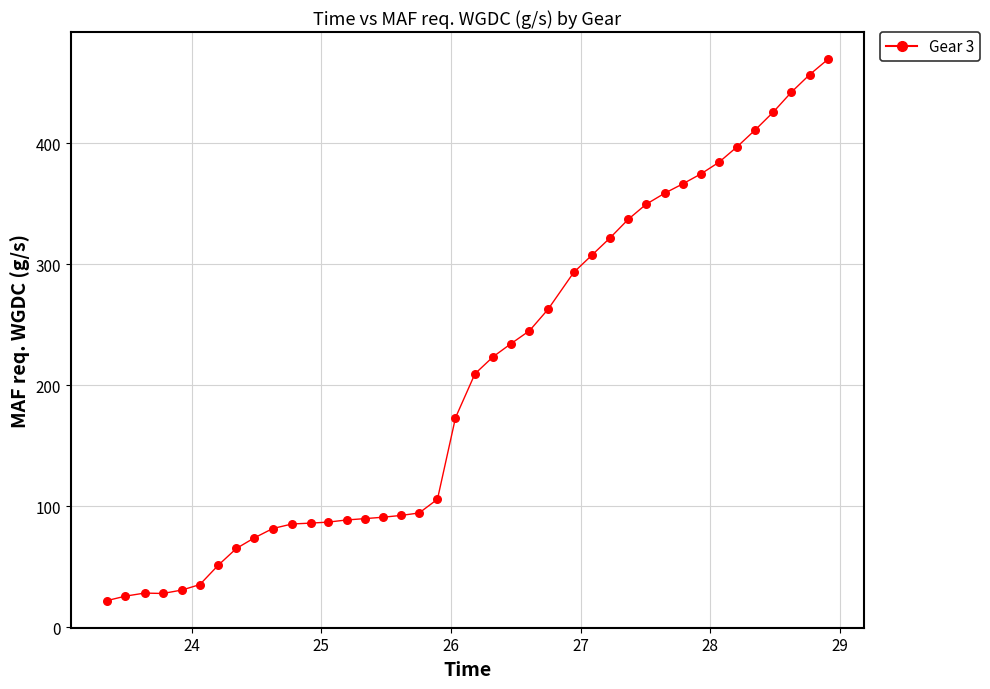

What is the maximum value shown in the chart?

469.4